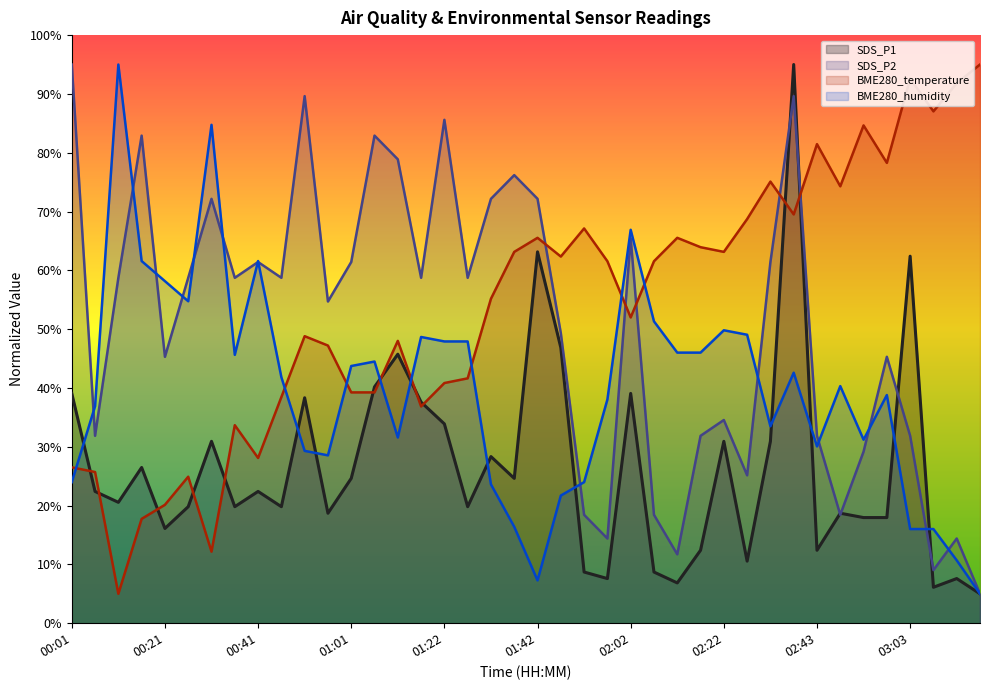

Reading left to right, transcribe all the data shown in this chart.

SDS_P1: 39.1	22.4	20.6	26.5	16.1	19.8	30.9	19.8	22.4	19.8	38.3	18.7	24.6	40.2	45.7	37.6	33.9	19.8	28.3	24.6	63.1	46.9	8.7	7.6	39.1	8.7	6.9	12.4	30.9	10.6	30.9	95.0	12.4	18.7	18.0	18.0	62.4	6.1	7.6	5.0
SDS_P2: 95.0	31.9	58.7	82.9	45.3	58.7	72.2	58.7	61.4	58.7	89.6	54.7	61.4	82.9	78.9	58.7	85.6	58.7	72.2	76.2	72.2	49.3	18.4	14.4	65.4	18.4	11.7	31.9	34.6	25.1	61.4	89.6	31.9	18.4	29.2	45.3	31.9	9.0	14.4	5.0
BME280_temperature: 26.5	25.7	5.0	17.7	20.1	24.9	12.2	33.7	28.1	38.5	48.8	47.2	39.2	39.2	48.0	36.9	40.8	41.6	55.2	63.1	65.5	62.3	67.1	61.5	52.0	61.5	65.5	63.9	63.1	68.7	75.1	69.5	81.5	74.3	84.6	78.3	92.6	87.0	91.8	95.0
BME280_humidity: 24.0	36.9	95.0	61.6	58.2	54.7	84.7	45.6	61.6	41.8	29.3	28.5	43.7	44.5	31.6	48.7	47.9	47.9	23.6	16.4	7.3	21.7	24.0	38.0	66.9	51.3	46.0	46.0	49.8	49.1	33.5	42.6	30.1	40.3	31.2	38.8	16.0	16.0	10.7	5.0